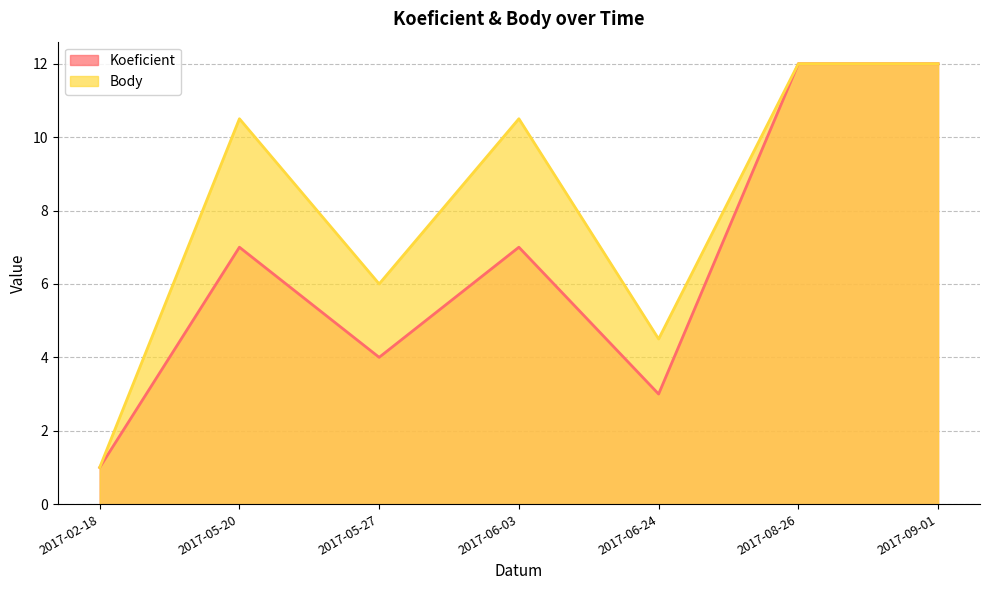

Rank the series at 2017-06-03 from lowest to highest value.

Koeficient, Body